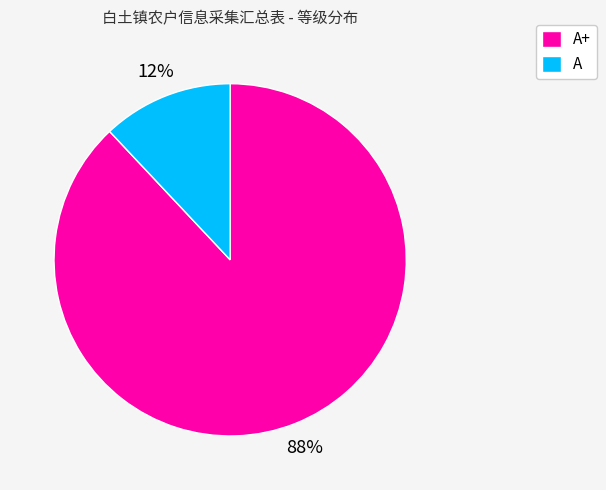

What is the largest slice in the pie chart?

A+